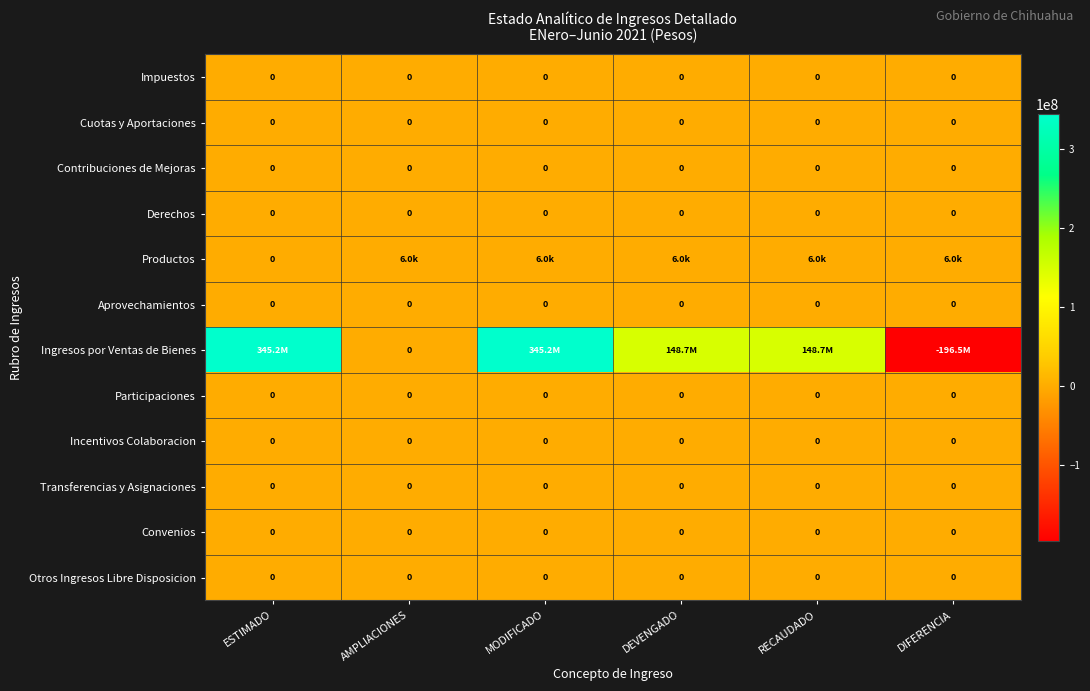

The Cuotas y Aportaciones series shows 0 at RECAUDADO. True or false?

True